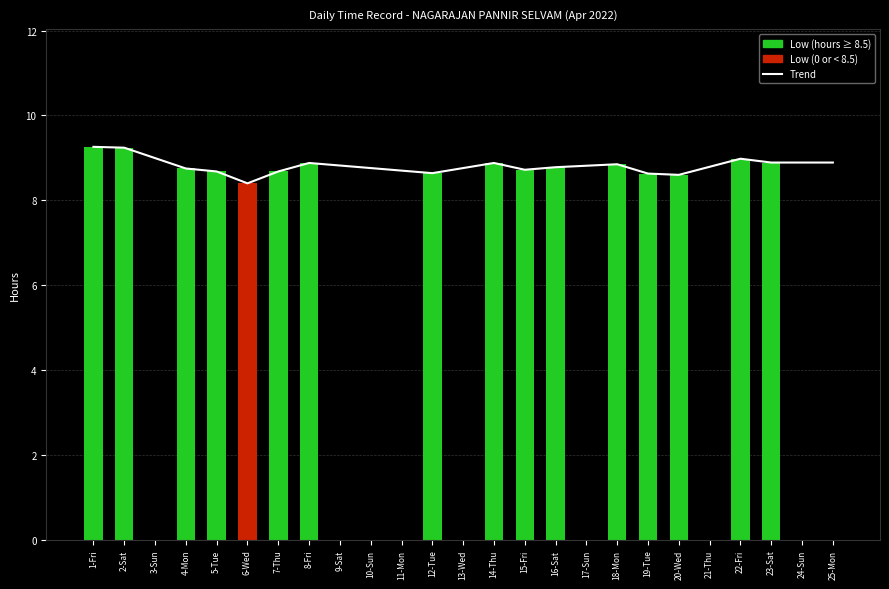

Are the bars grouped side by side (vs. stacked)?

Yes